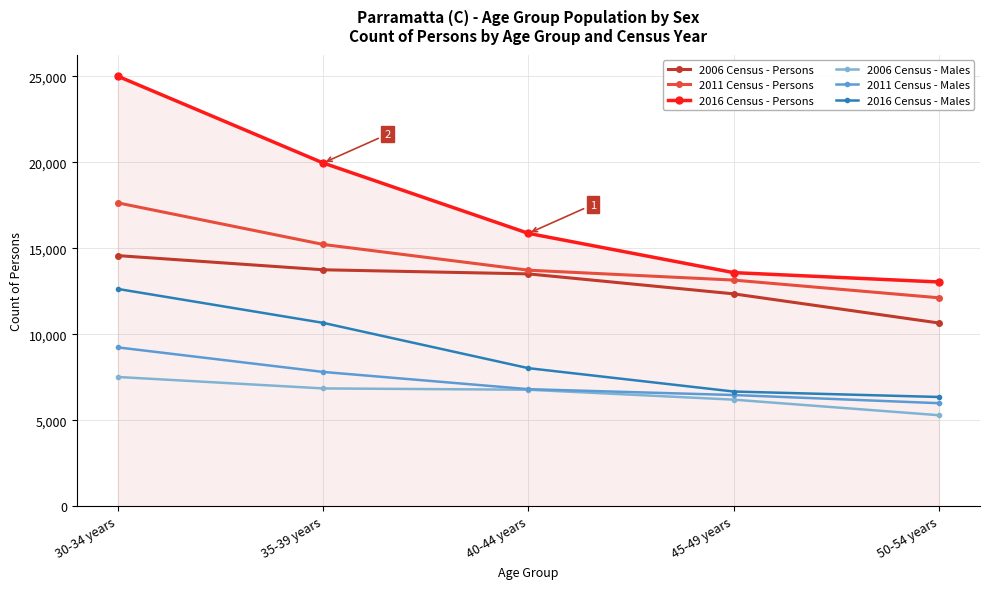

How many values in the 2006 Census - Males series are below 6781?

2